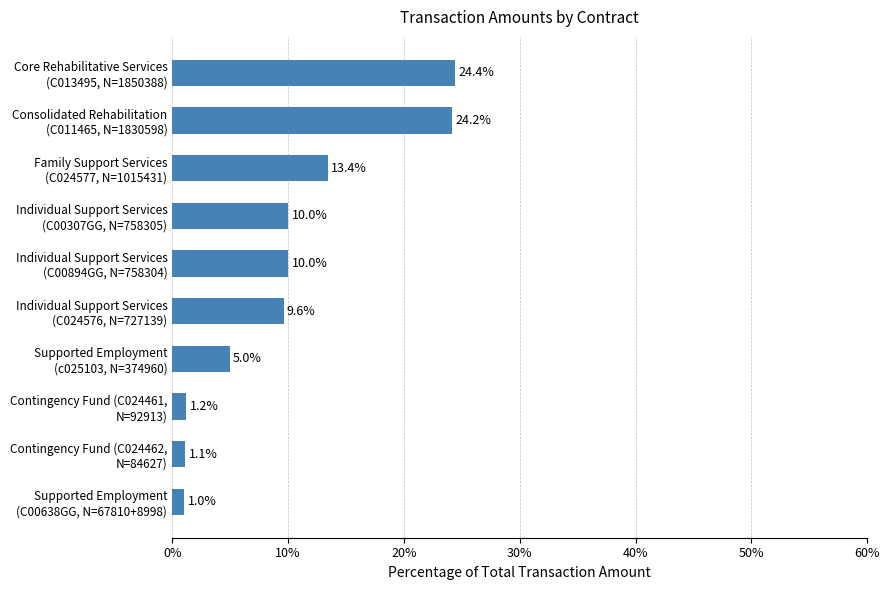

What is the average value?

10.0